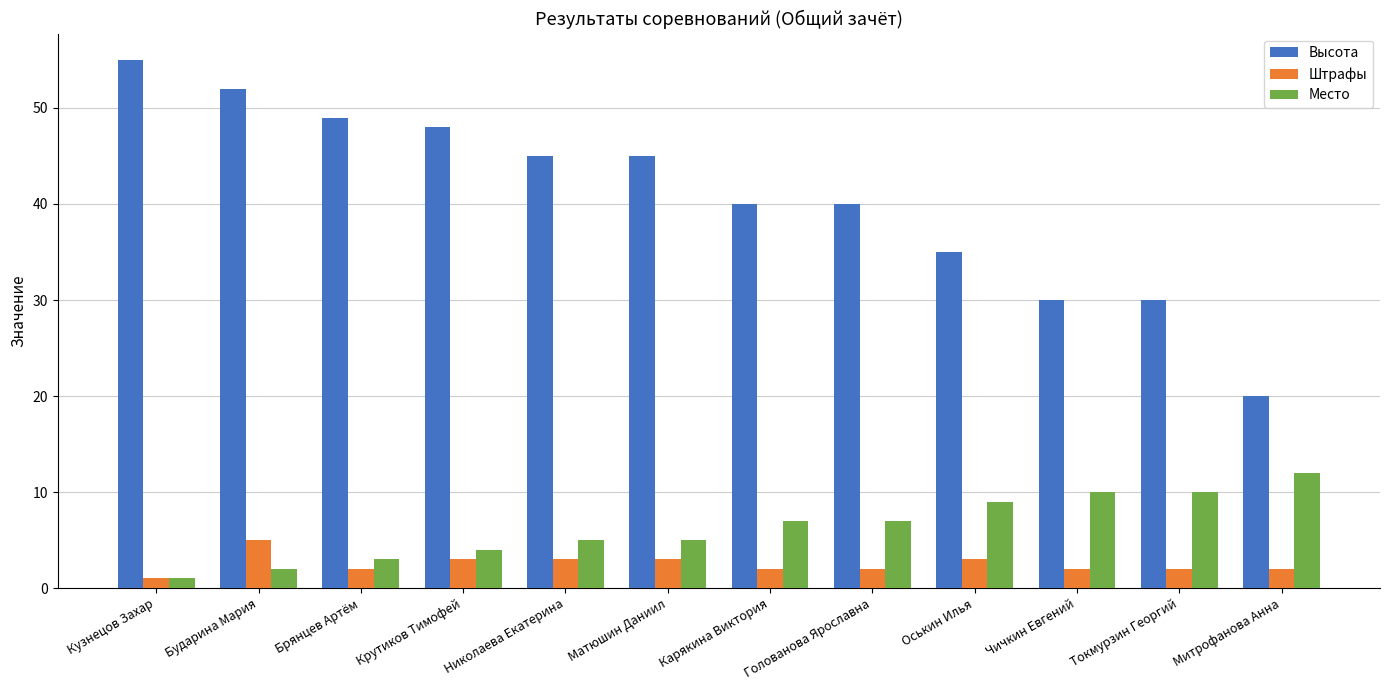

Which series changed the most between Матюшин Даниил and Голованова Ярославна?

Высота